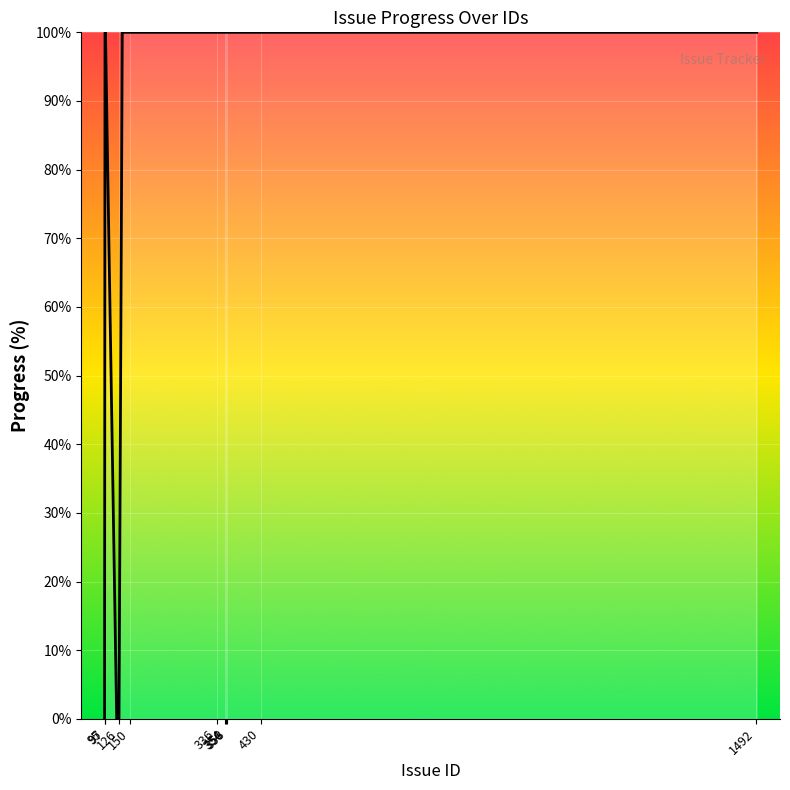

What is the difference between the maximum and minimum values?

100